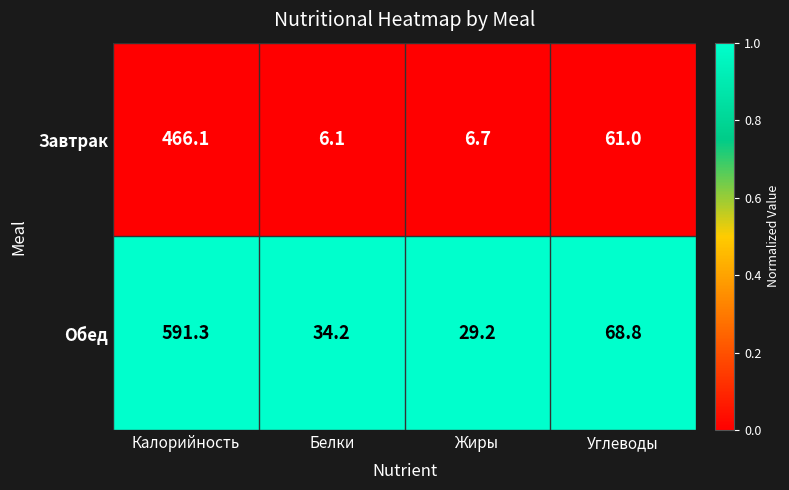

Reading right to left, list all the values displayed in this chart.

Завтрак: Углеводы=61.0	Жиры=6.7	Белки=6.1	Калорийность=466.1
Обед: Углеводы=68.8	Жиры=29.2	Белки=34.2	Калорийность=591.3